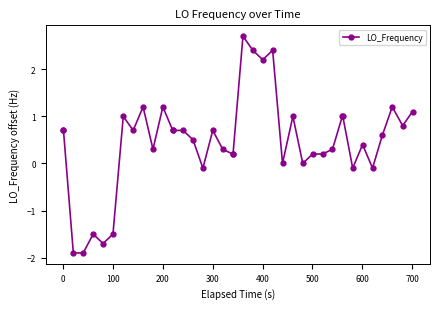

What is the value of the 40th point from the left?

1.1